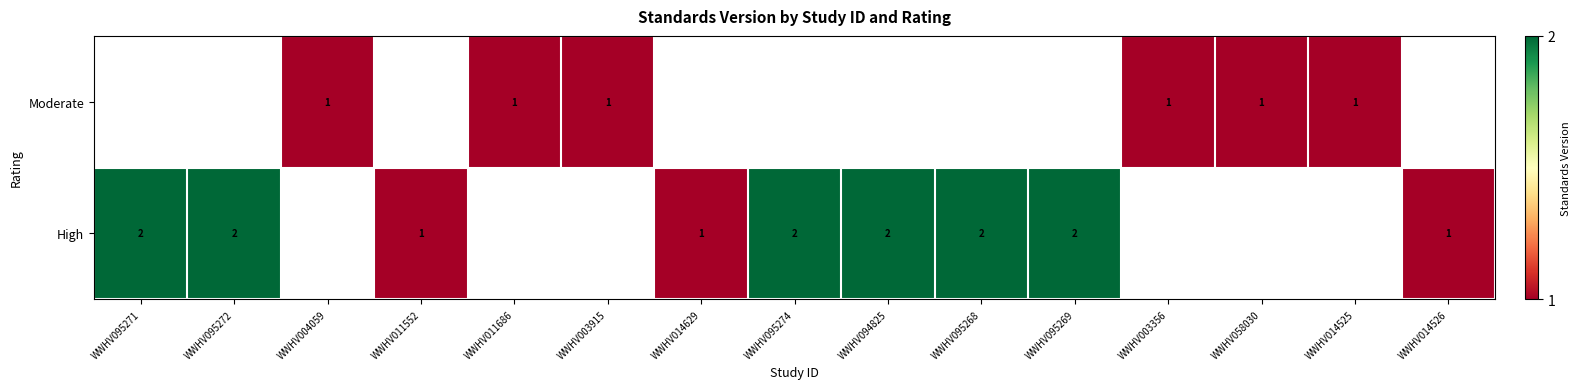

What is the sum of the High values at WWHV095269 and WWHV014629?

3